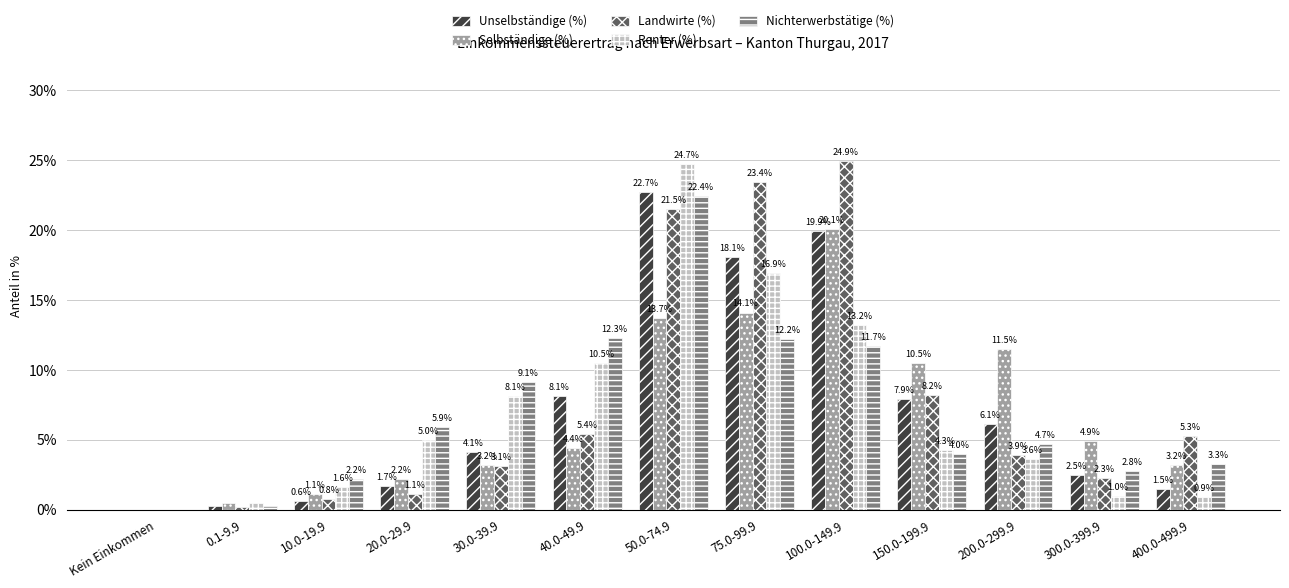

Which category has the highest value in the Unselbständige (%) series?

50.0-74.9